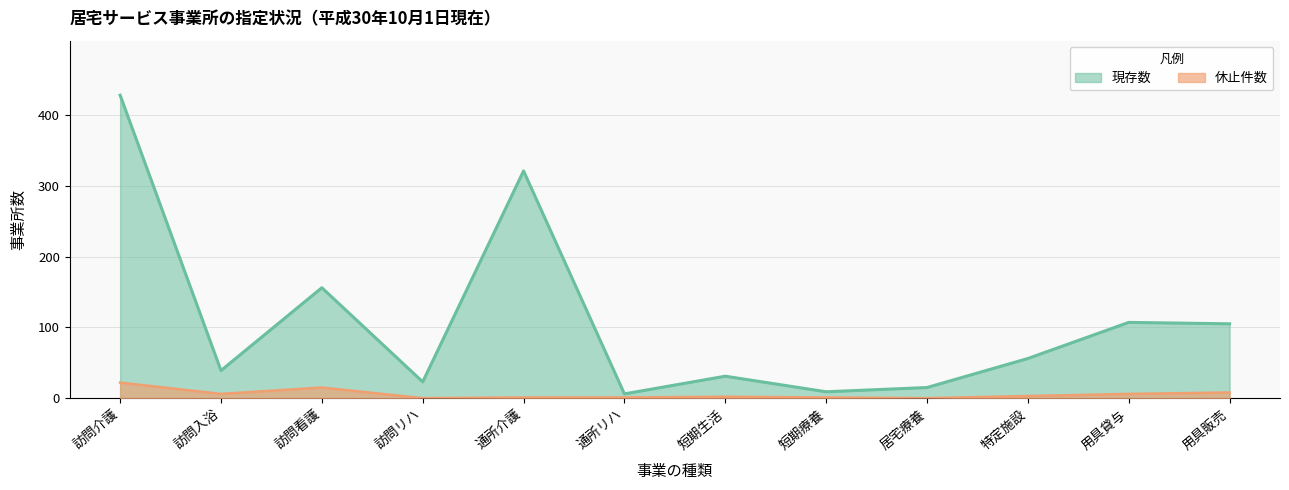

What are all the series names shown in the legend?

現存数, 休止件数